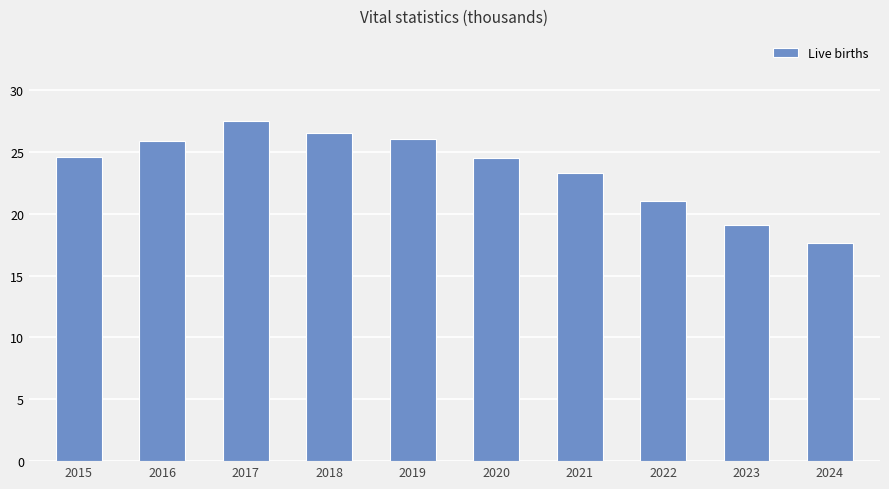

Which has a higher value, 2015 or 2022?

2015